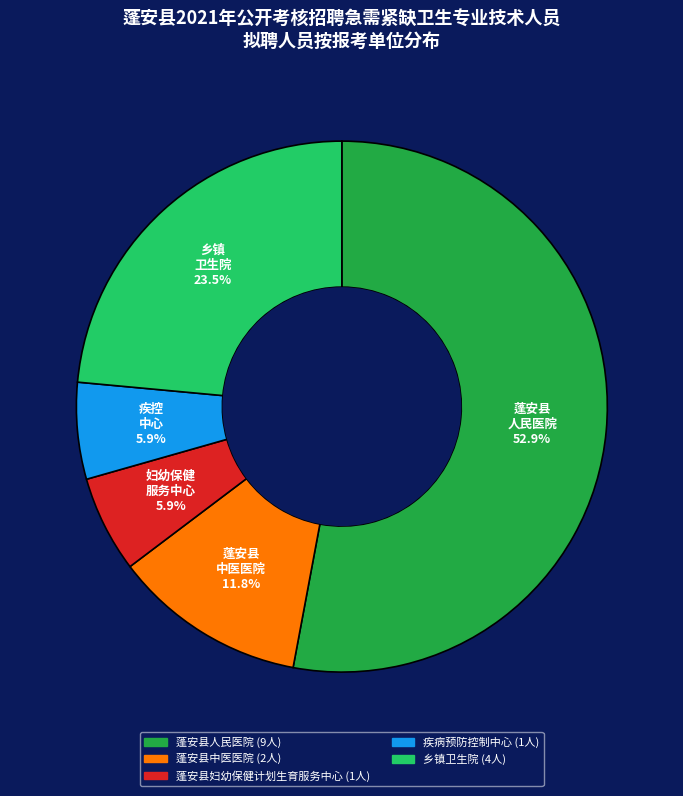

Is it true that 蓬安县中医医院 is 3% of the pie?

False